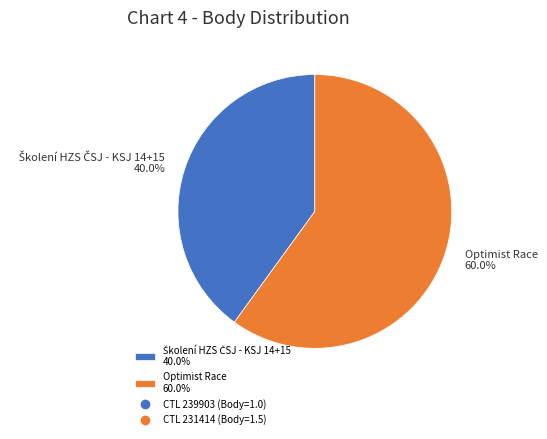

Which slice is the largest?

Optimist Race 60.0%